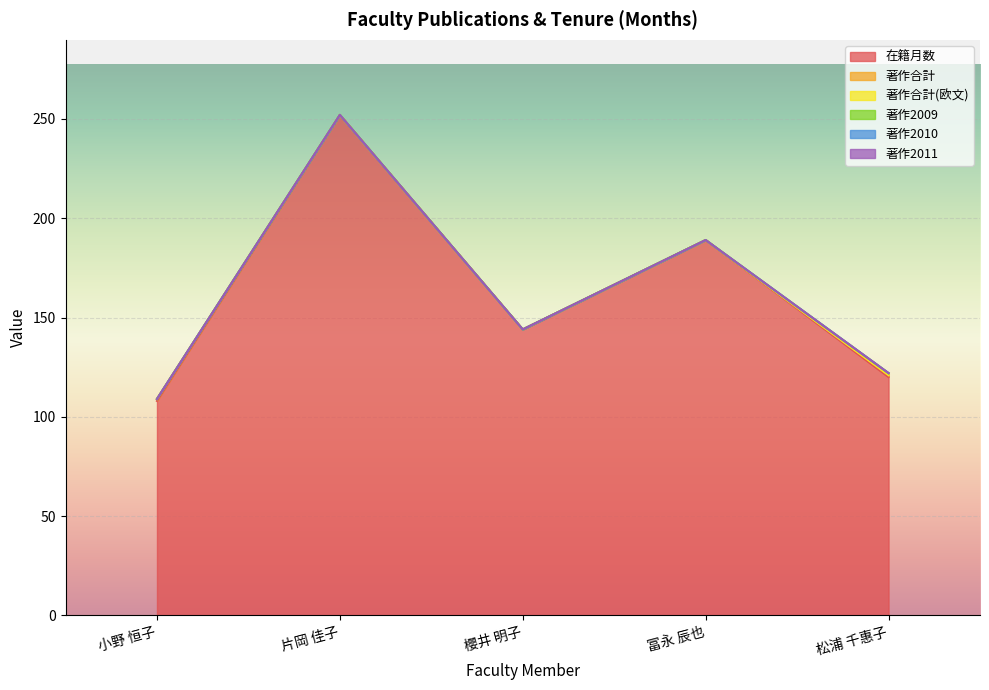

At which category does the chart reach its peak across all series?

片岡 佳子